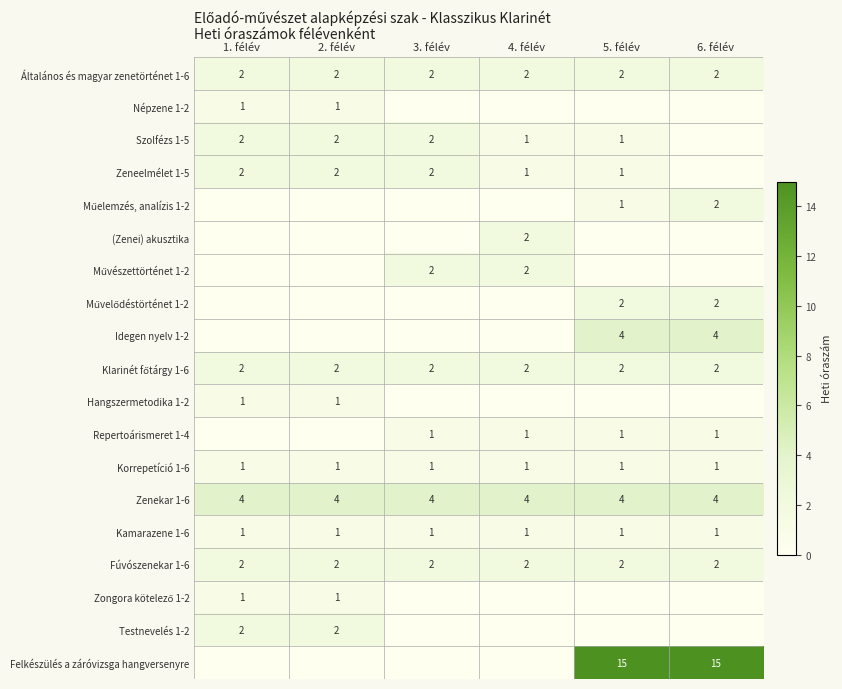

The (Zenei) akusztika series shows 2 at 4. félév. True or false?

True